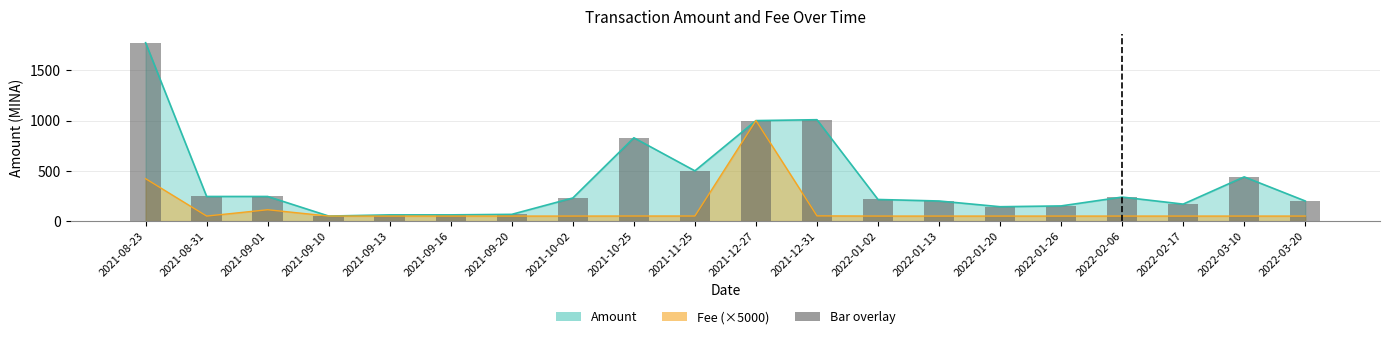

The value of Amount at 2021-09-13 is 104.7. True or false?

False